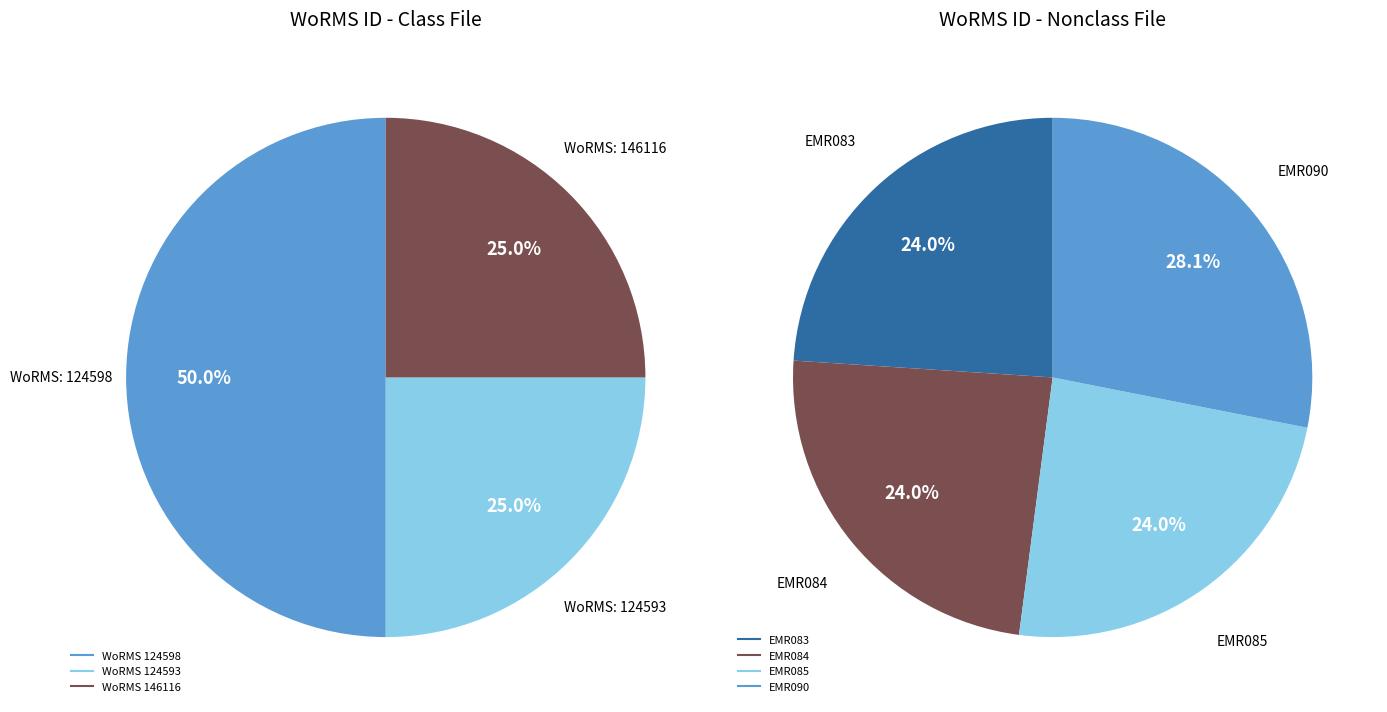

Does any single category account for the majority?

No